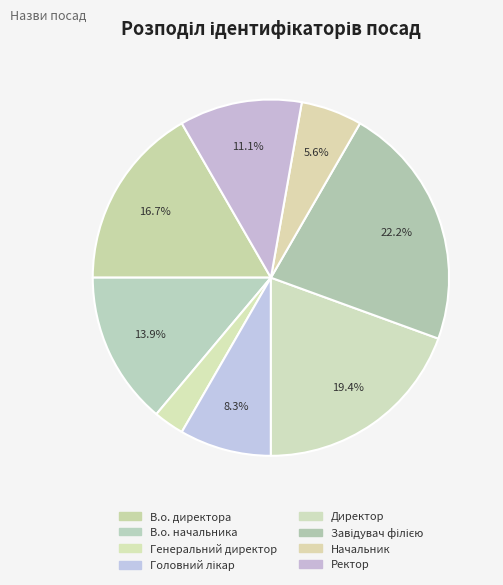

Is it true that Генеральний директор is 14% of the pie?

False